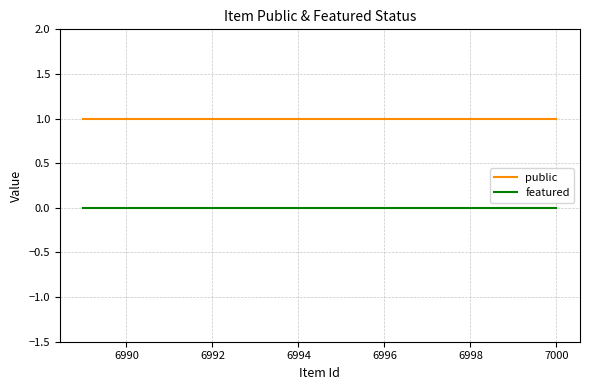

What is the highest value of the public series?

1